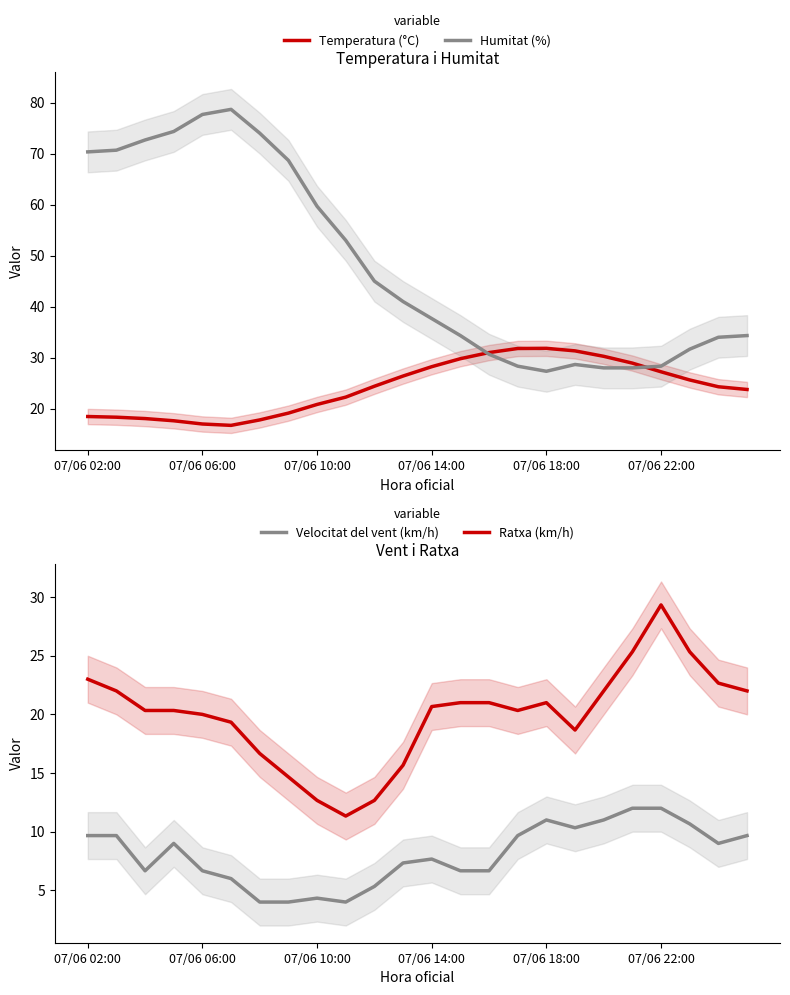

What is the maximum value for Velocitat del vent (km/h)?

12.0